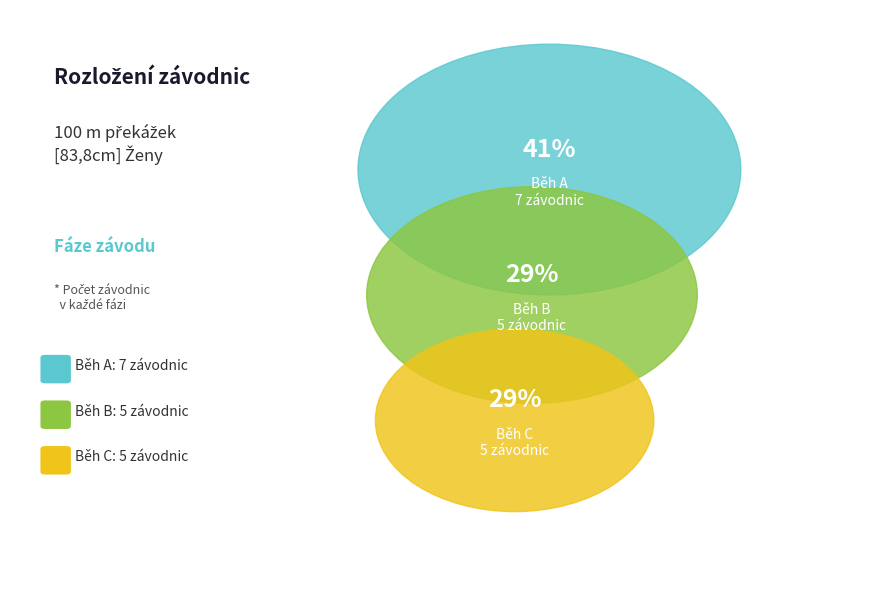

Is there a majority slice in this chart?

No